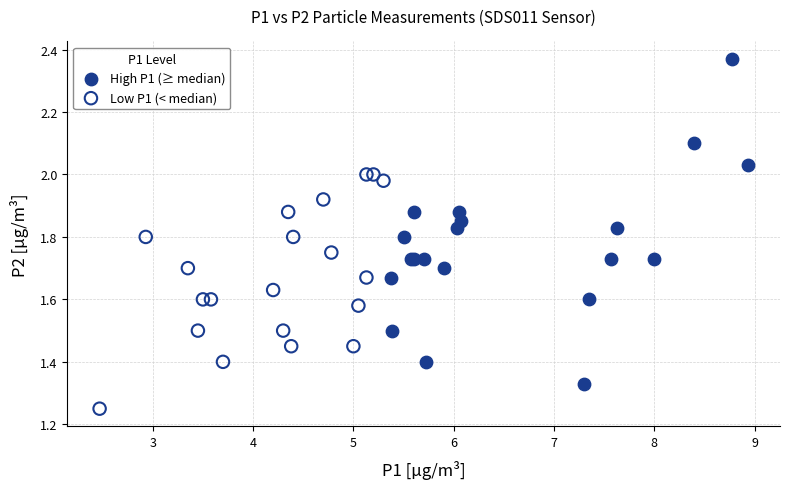

What are all the series names shown in the legend?

High P1 (≥ median), Low P1 (< median)